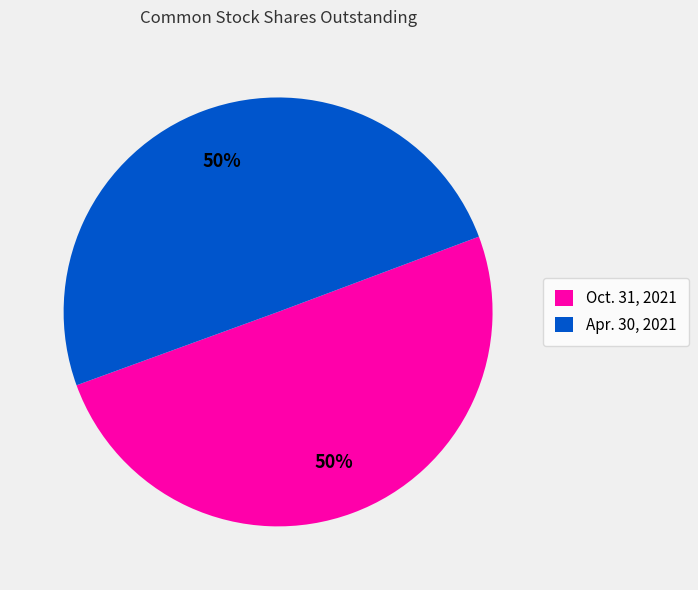

Do Oct. 31, 2021 and Apr. 30, 2021 together represent more than half of the pie?

Yes